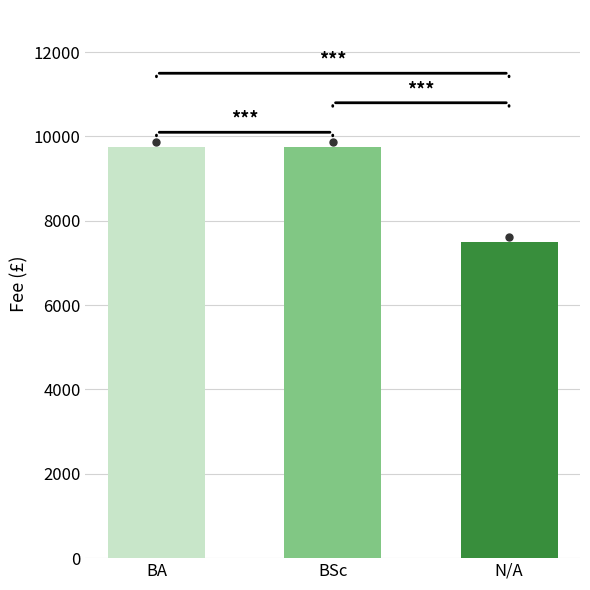

What is the change in value from BA to N/A?

-2250